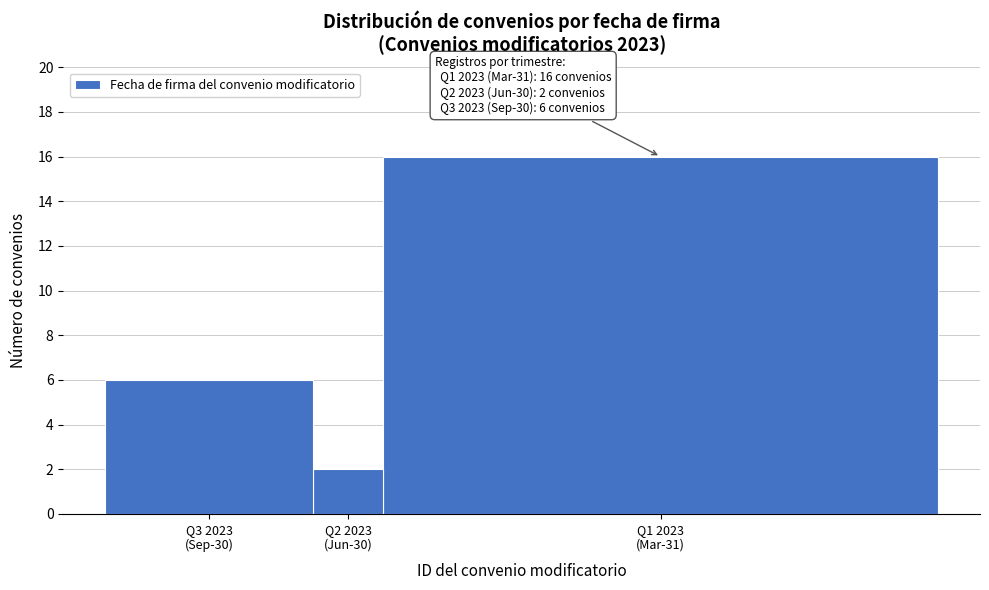

Reading left to right, transcribe all the data shown in this chart.

6	2	16